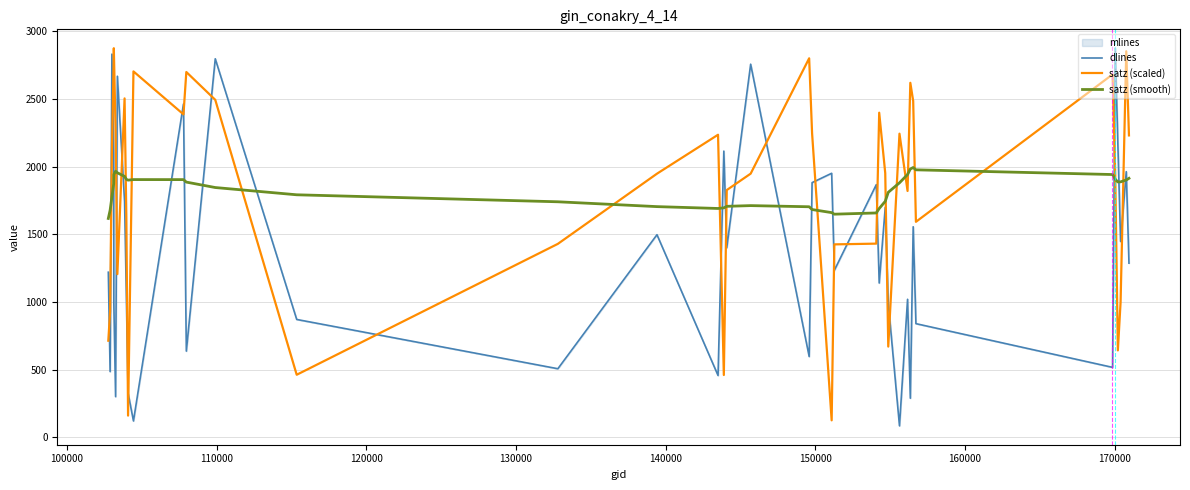

What is the lowest value of the dlines series?

86.0